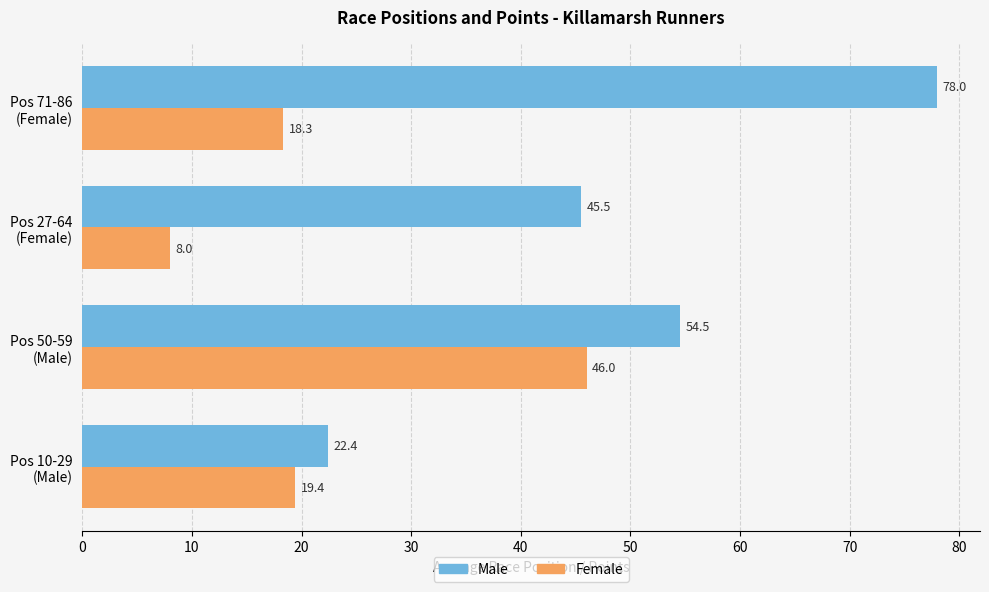

What is the difference between the maximum and minimum values in the Female series?

38.0